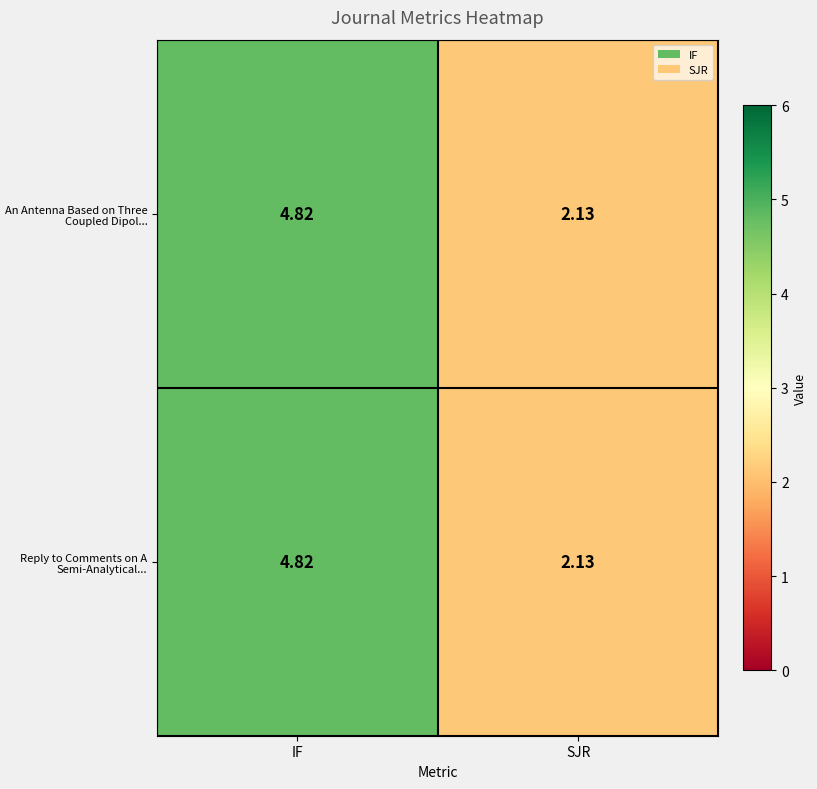

Which category has the lowest value across all series?

SJR